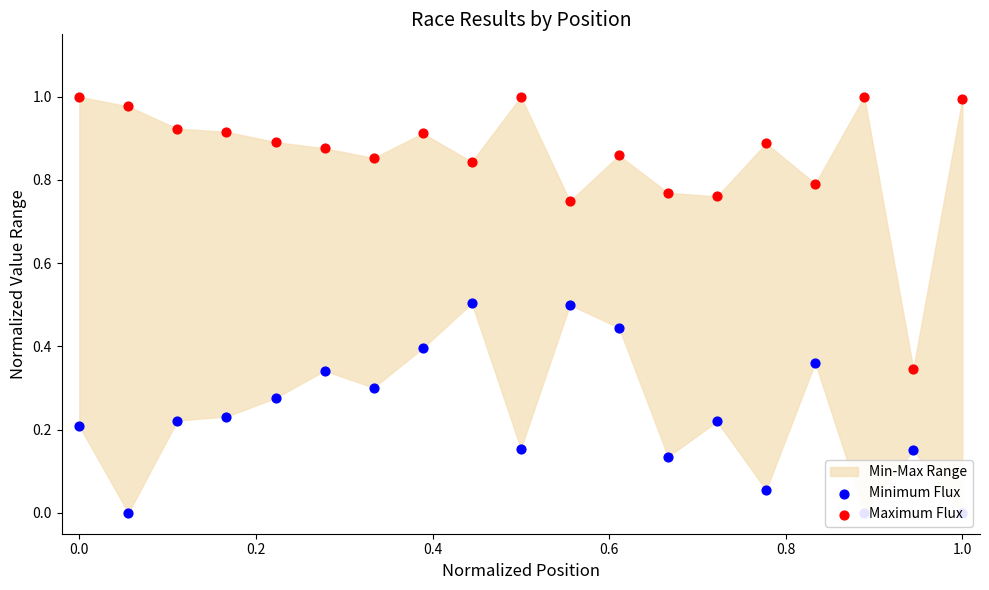

Which series has the largest Y range (max minus min)?

Maximum Flux